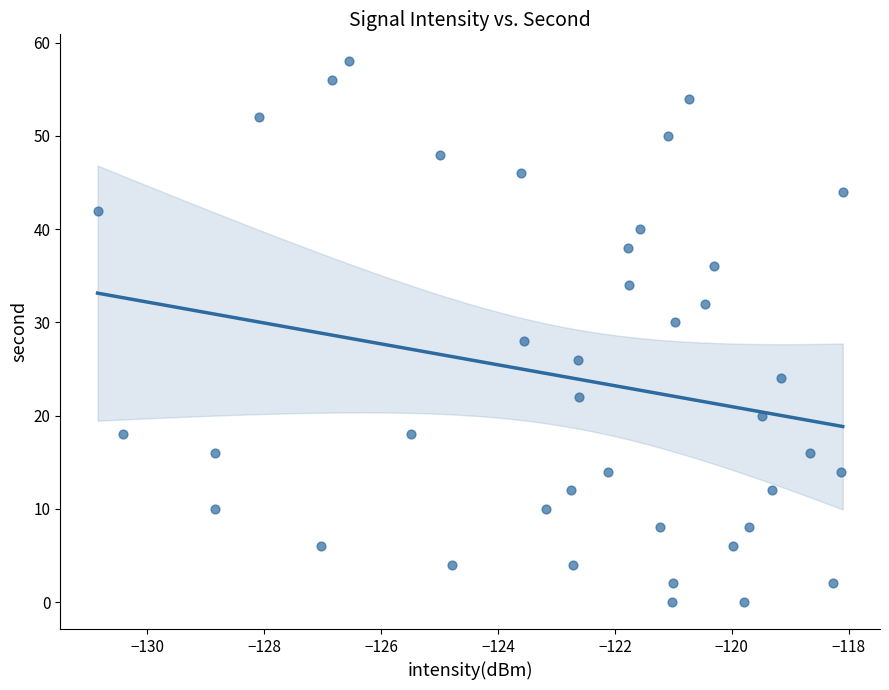

What is the range of Y values (max minus min)?

58